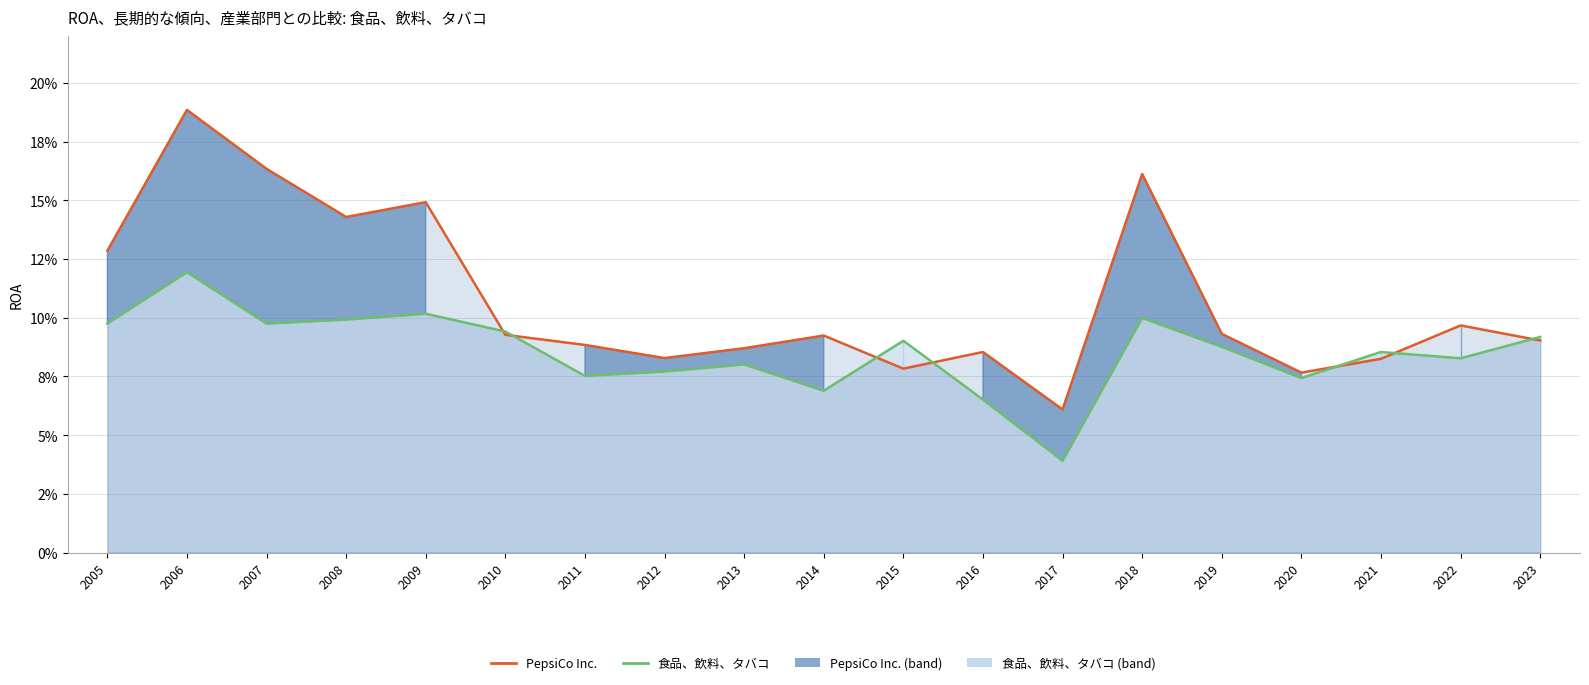

Rank the series by their average value, from lowest to highest.

食品、飲料、タバコ, PepsiCo Inc.